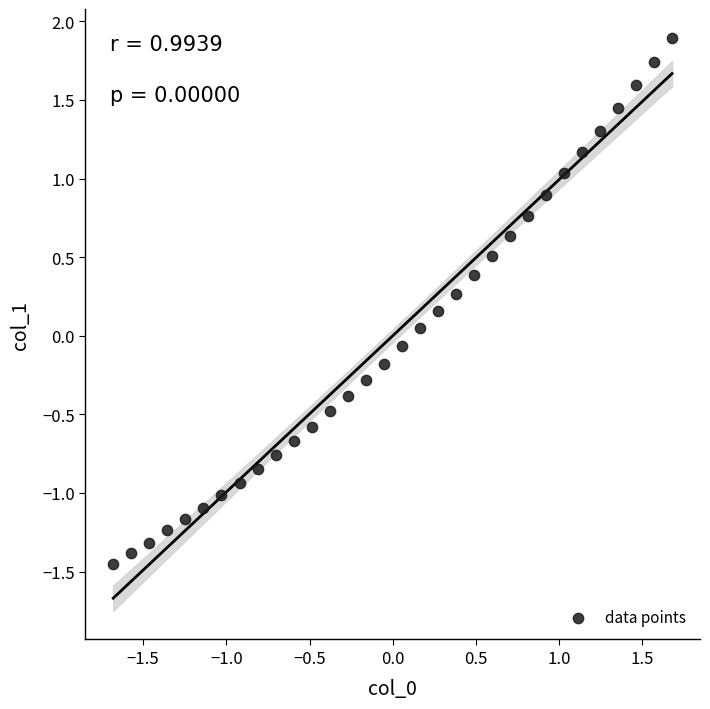

What is the range of Y values (max minus min)?

3.3